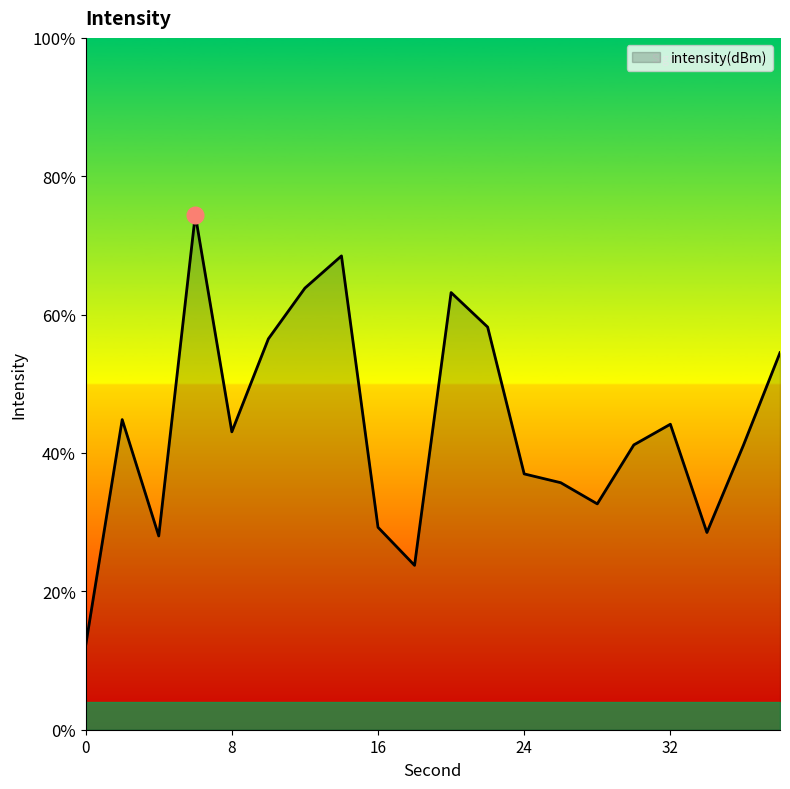

Count the number of data series in this chart.

1